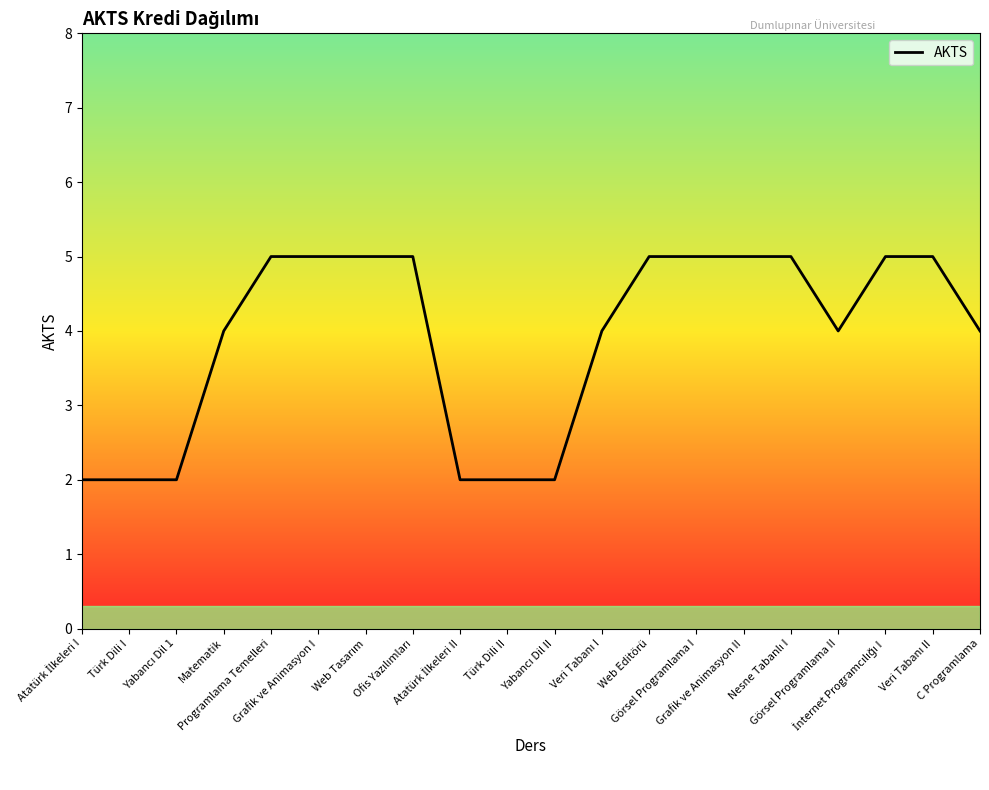

What is the difference between the maximum and second lowest values?

3